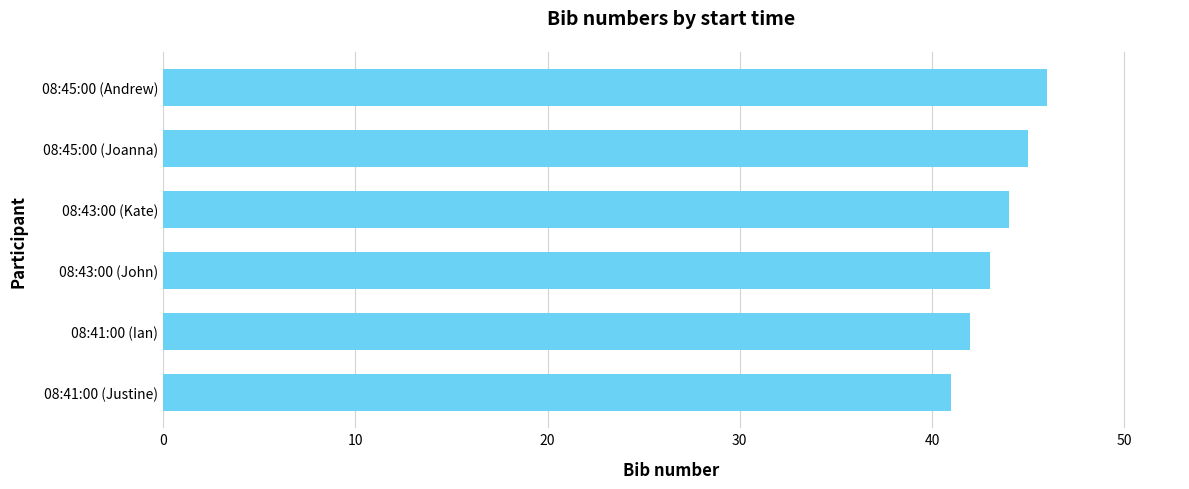

How many distinct data groups are displayed?

1